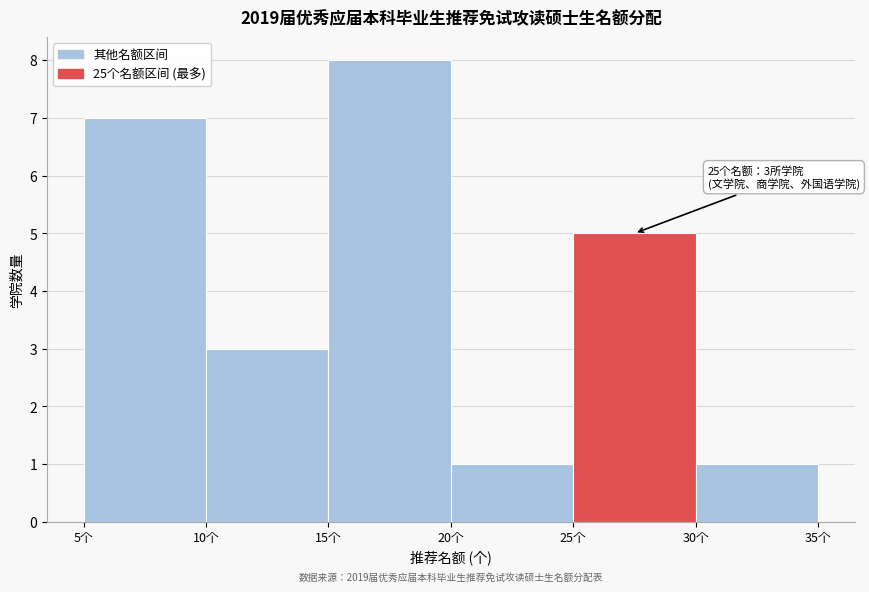

Over which range of the x-axis is the bar tallest?

15 to 20